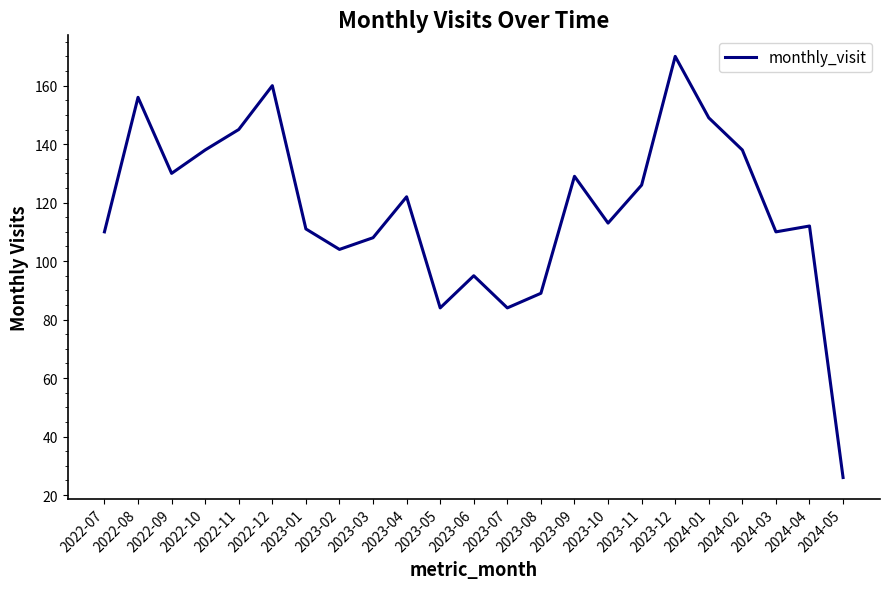

True or false: the data has more than 1 interior local peaks.

True